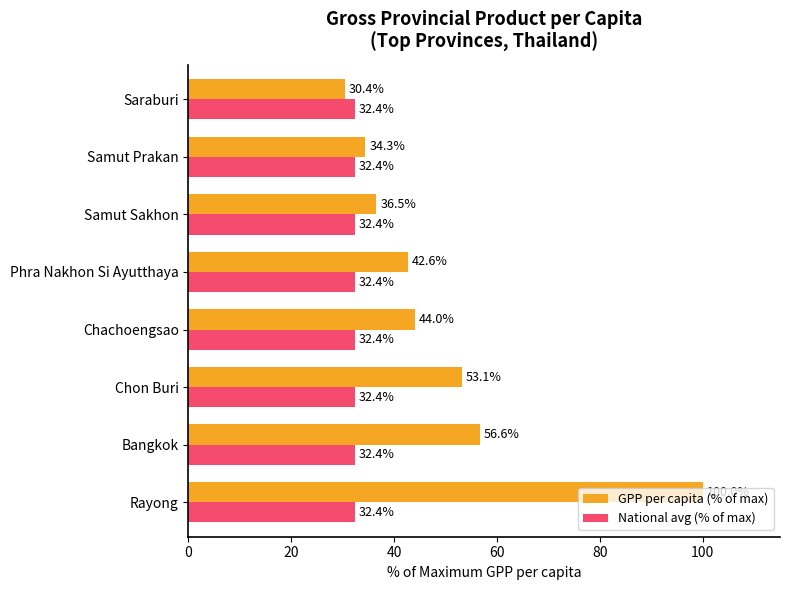

Which series has the largest total across all categories?

GPP per capita (% of max)